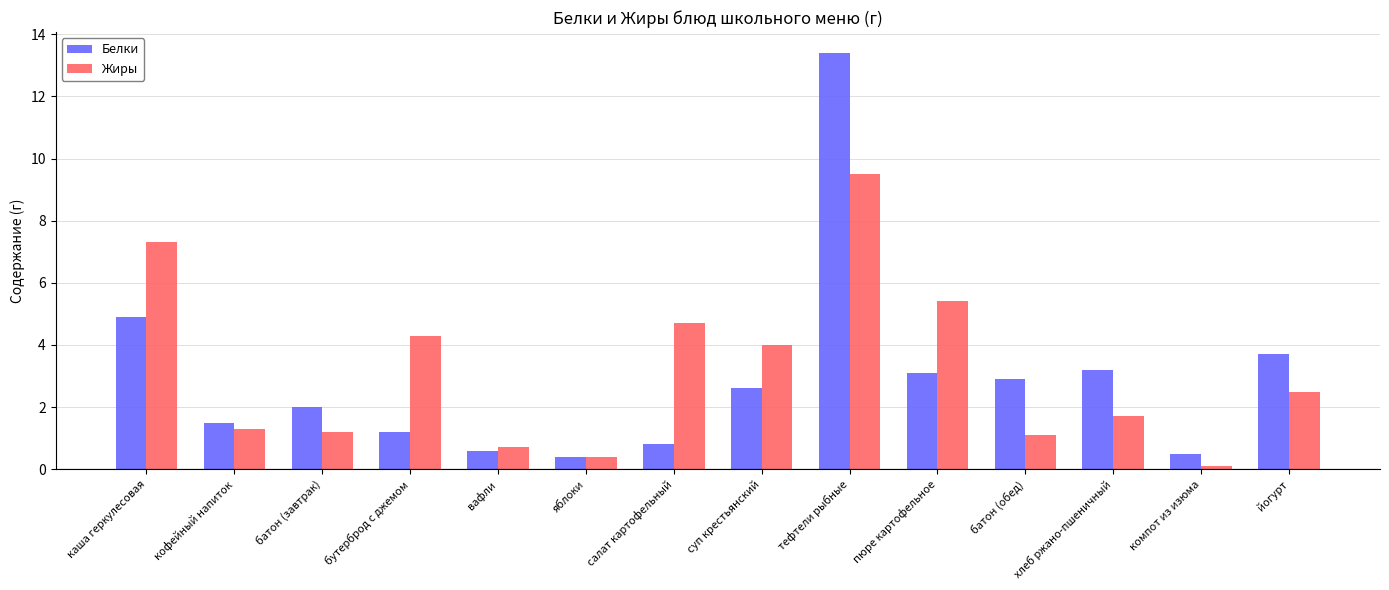

Count the number of categories in the chart.

14